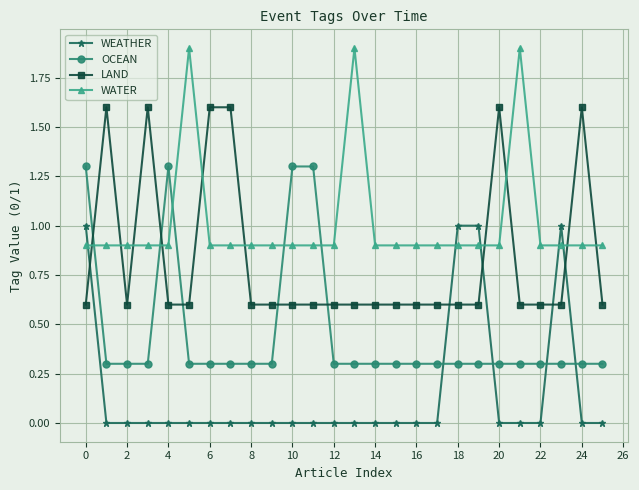

Rank the series by their average value, from lowest to highest.

WEATHER, OCEAN, LAND, WATER